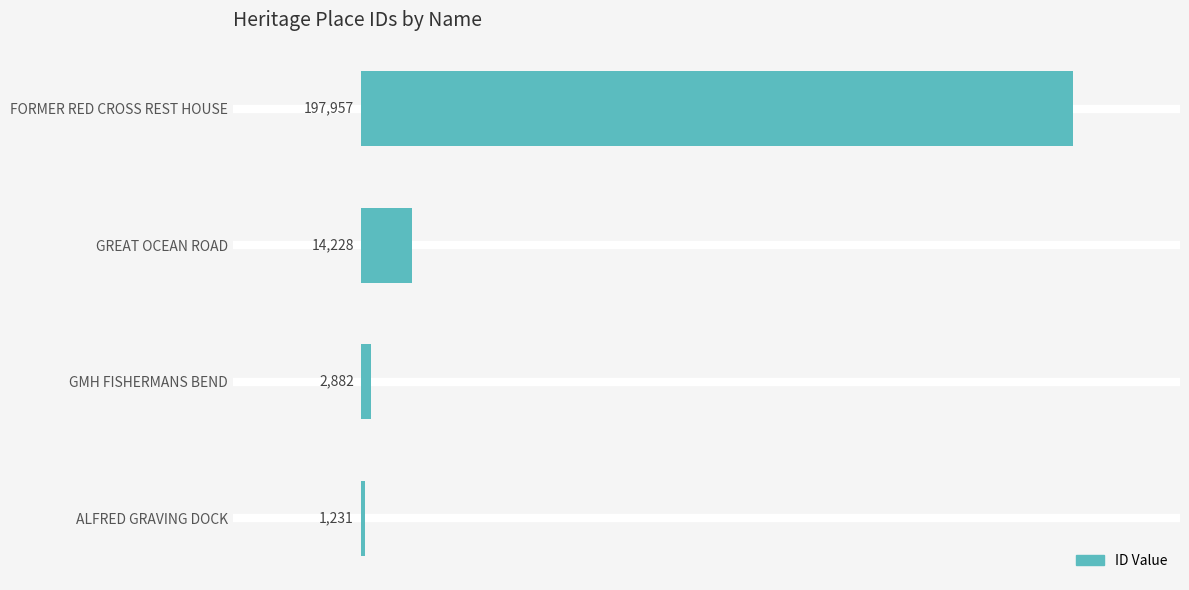

What is the maximum value shown in the chart?

197957